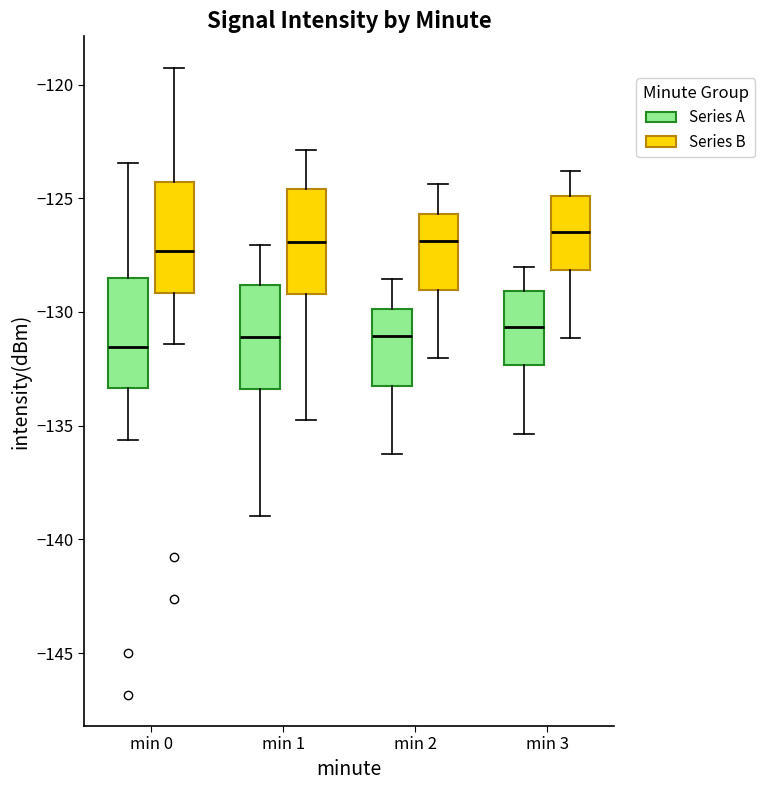

Where does the lower whisker of the box for min 2 (Series B) end on the y-axis? The values are not printed on the chart, so give them approximately, as read against the axis.

-132.0